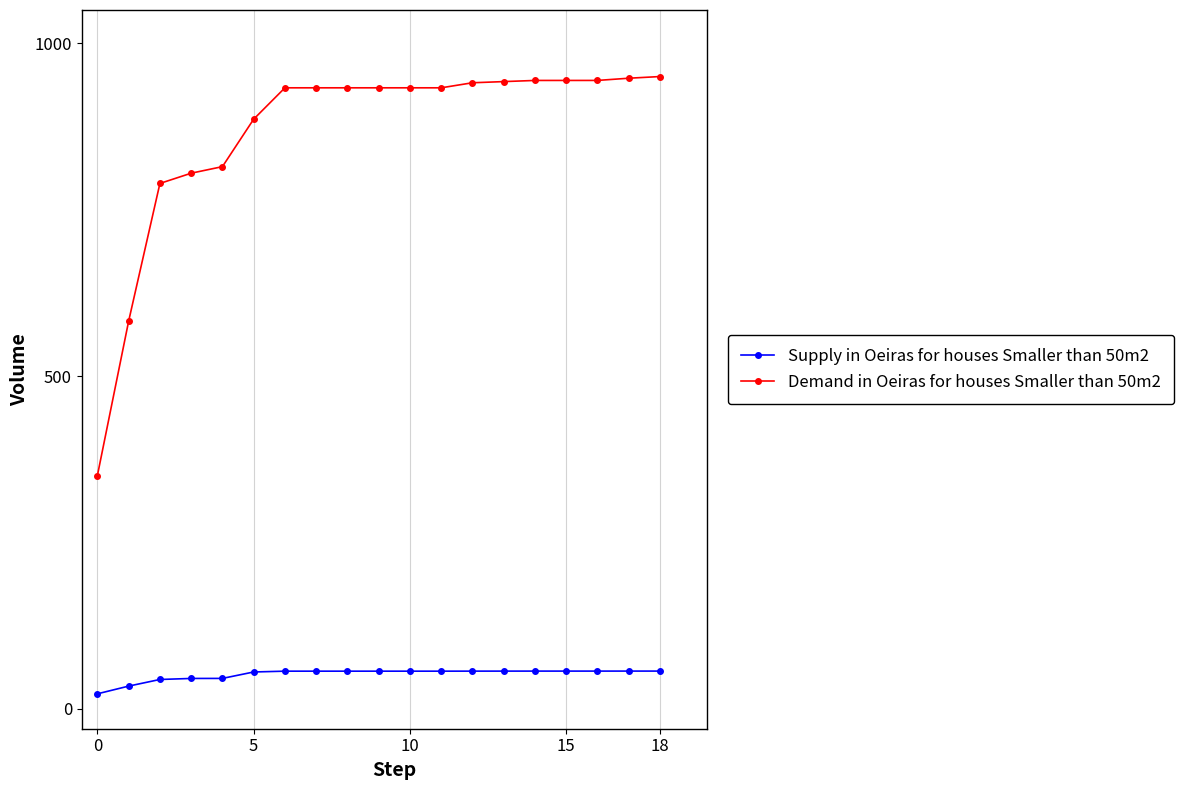

What is the smallest value displayed?

22.5